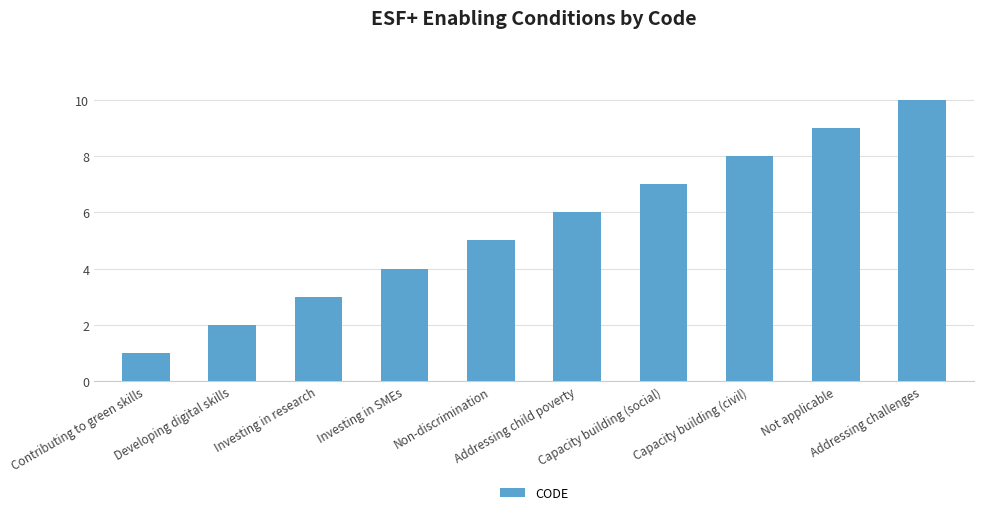

What is the ratio of the value at Not applicable to the value at Developing digital skills?

4.5